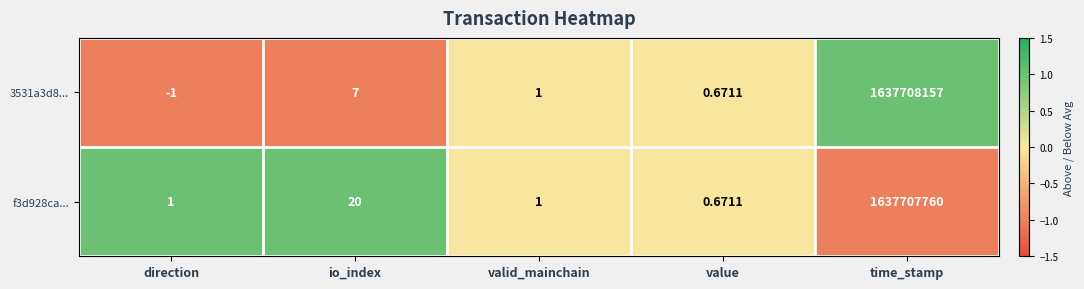

Where is f3d928ca... nearest to the value 818853880?

io_index